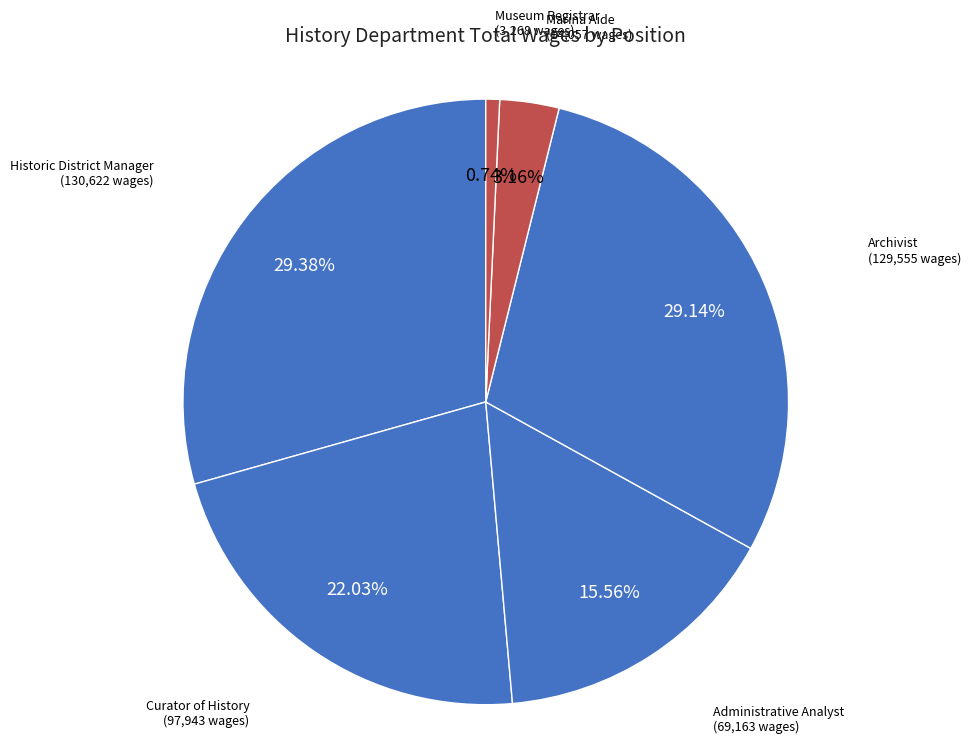

How many slices are in this pie chart?

6